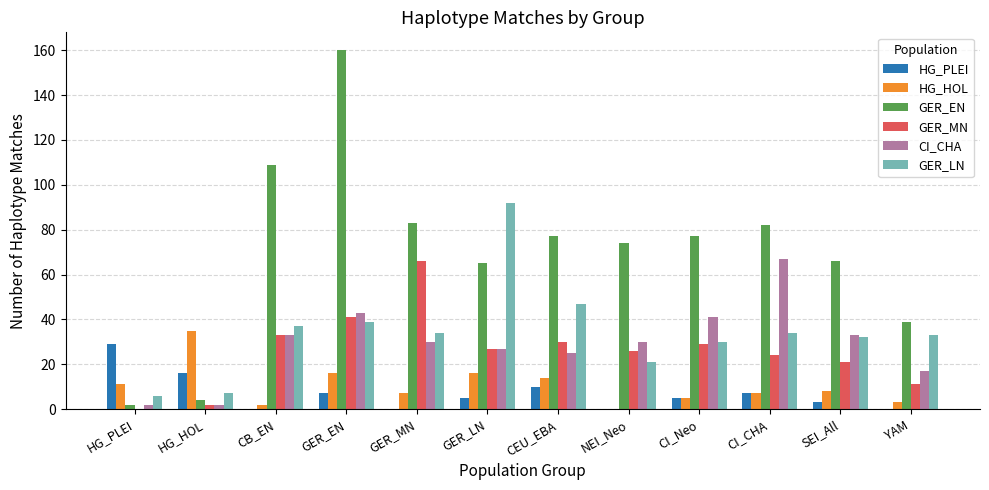

Which series has the largest total across all categories?

GER_EN